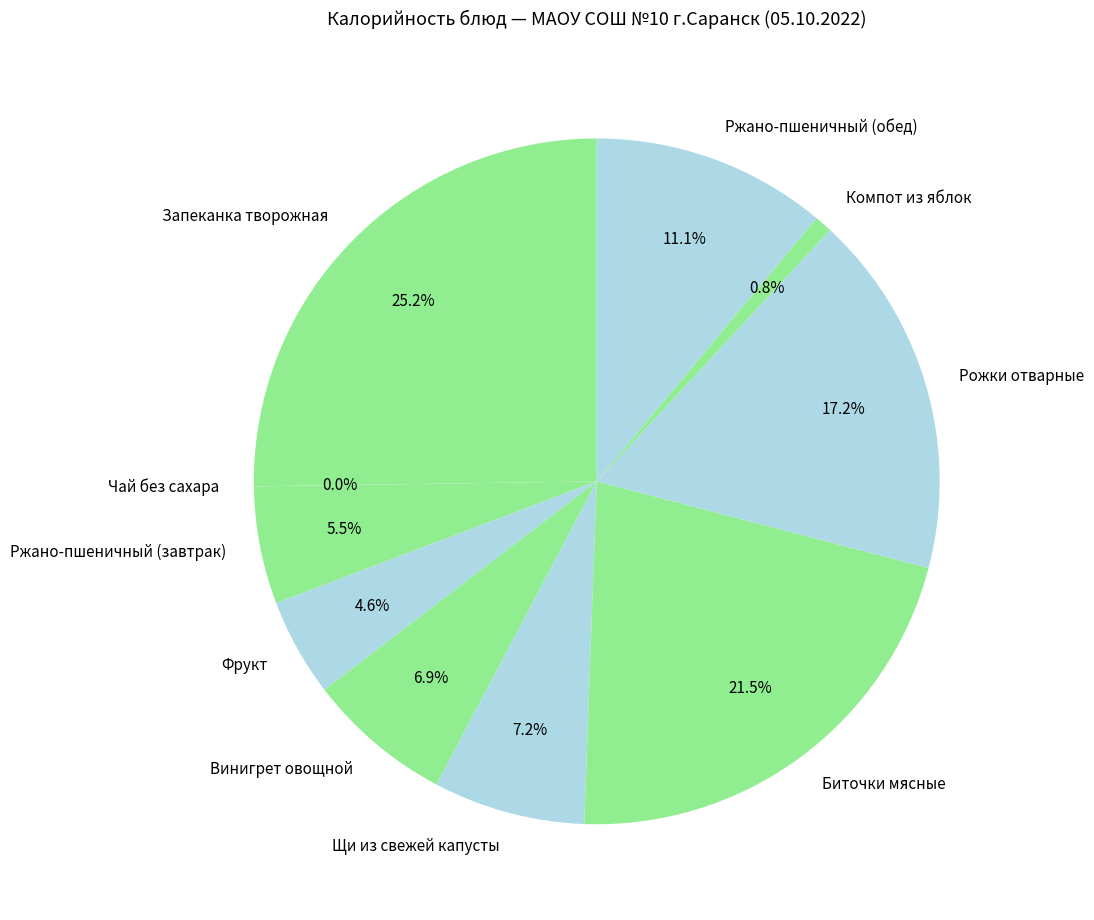

What portion of the pie excludes Ржано-пшеничный (завтрак)?

94.5%